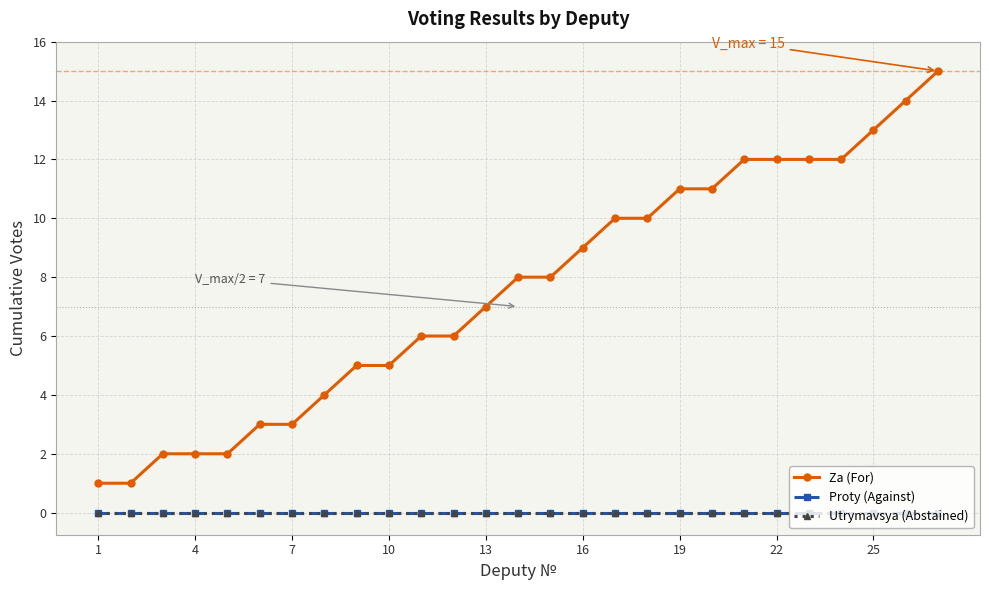

How many lines are shown in the chart?

3